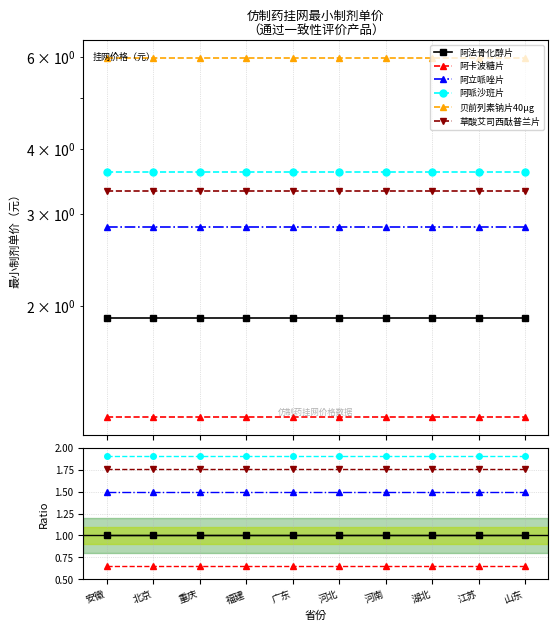

Is it true that 草酸艾司西酞普兰片 equals 2.5 at 安徽?

False